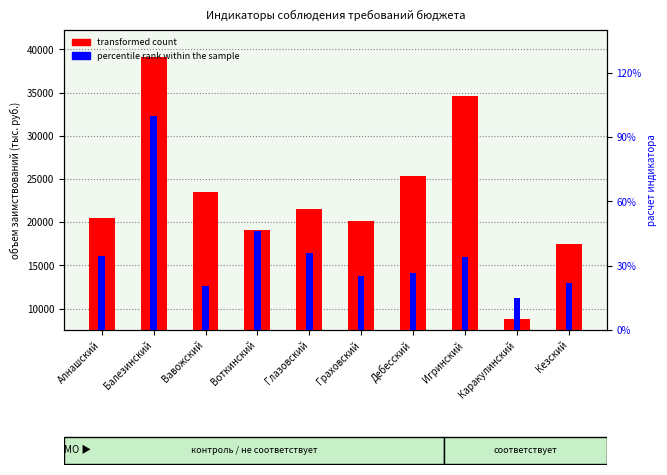

Is the value of percentile rank within the sample at Кезский greater than the value of transformed count at Кезский?

No